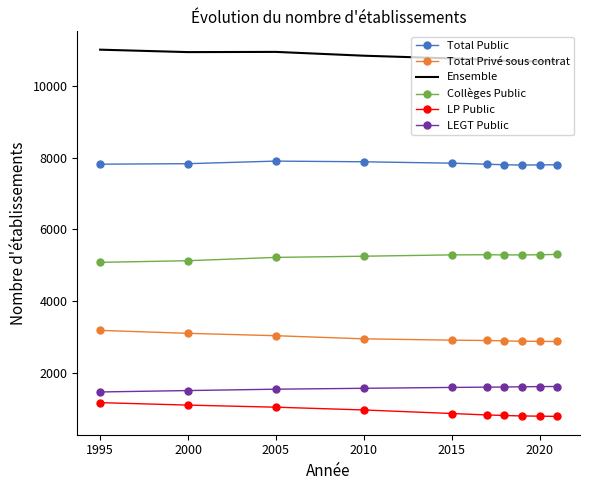

True or false: Total Public and Ensemble cross at least once.

False